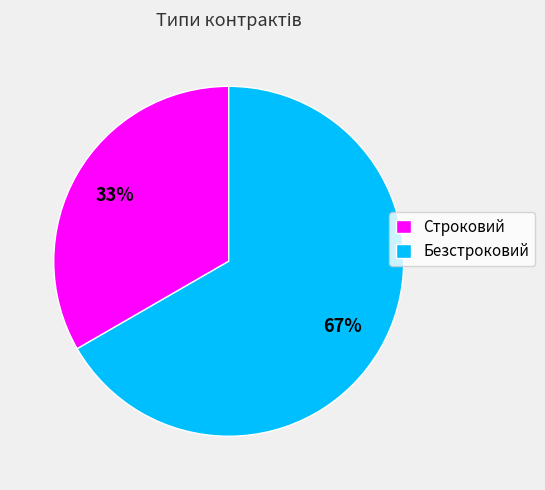

Between Строковий and Безстроковий, which is larger?

Безстроковий